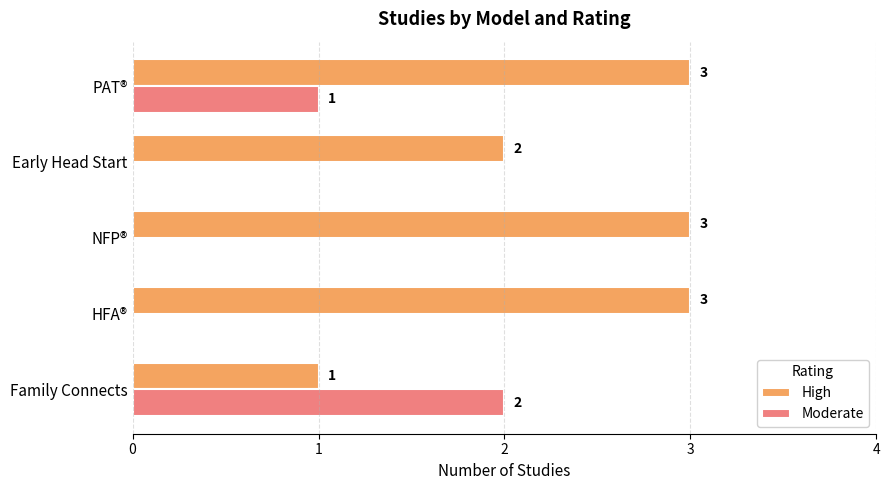

The Moderate series shows 1 at PAT®. True or false?

True